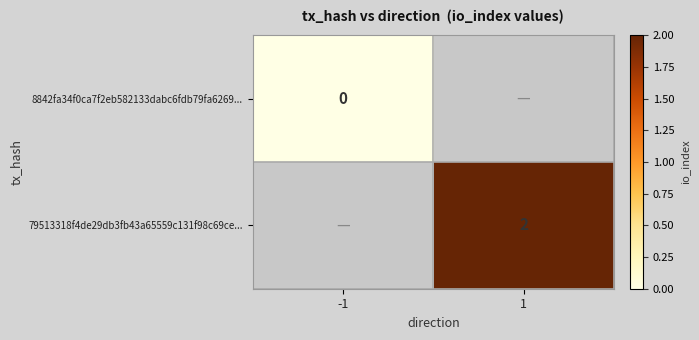

The value of 79513318f4de29db3fb43a65559c131f98c69ce... at 1 is 0.9. True or false?

False